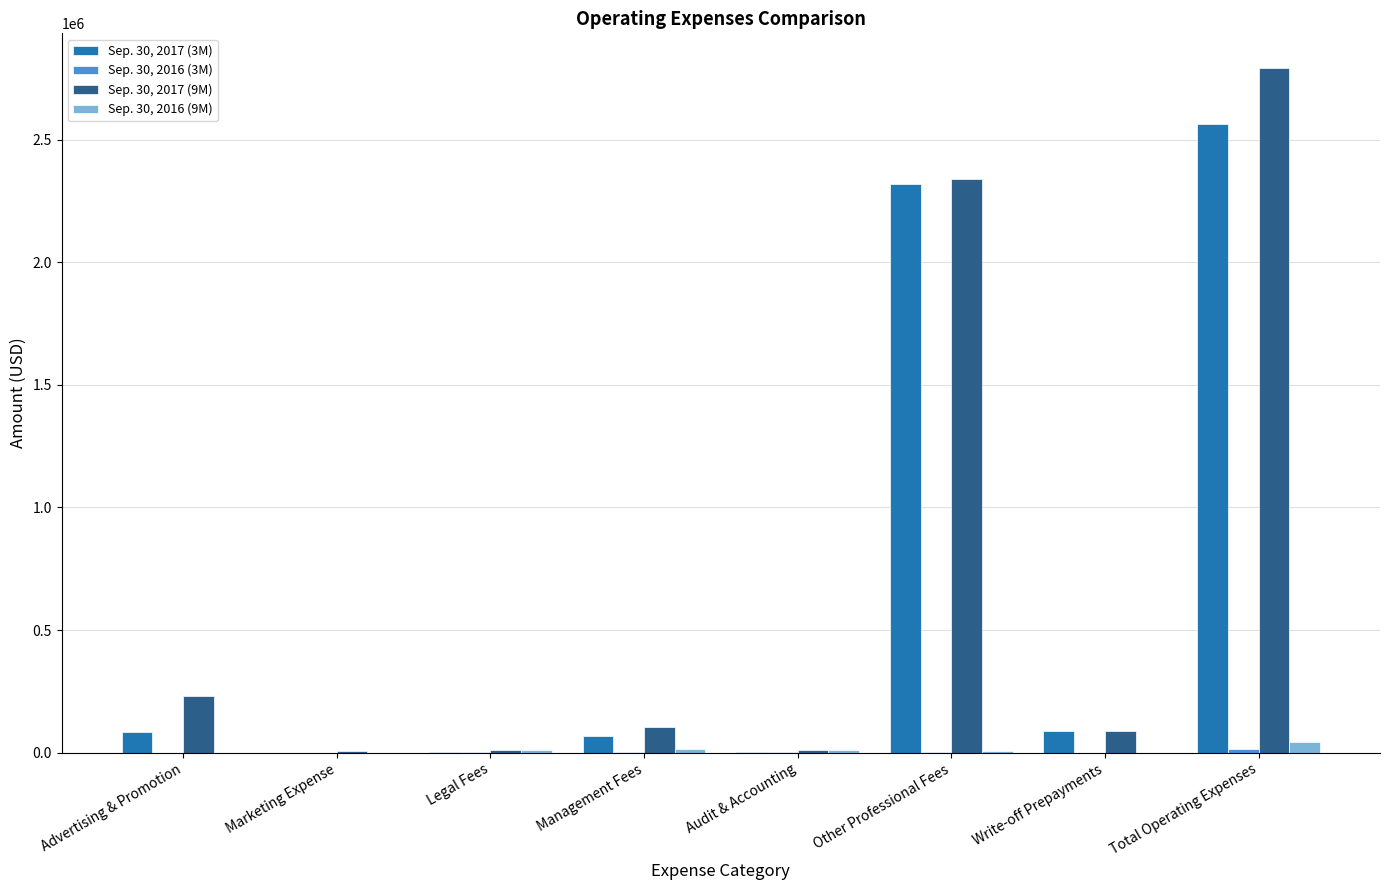

Is it true that Sep. 30, 2017 (3M) equals 84750 at Advertising & Promotion?

True